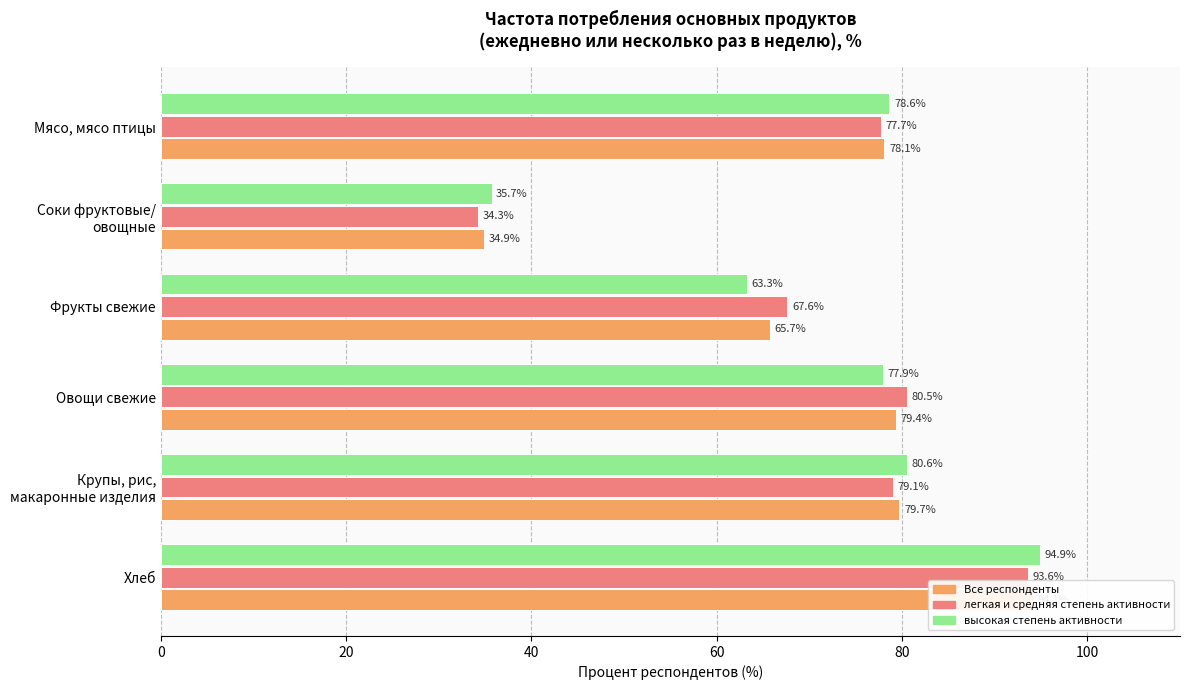

Which series has the widest spread of values?

легкая и средняя степень активности